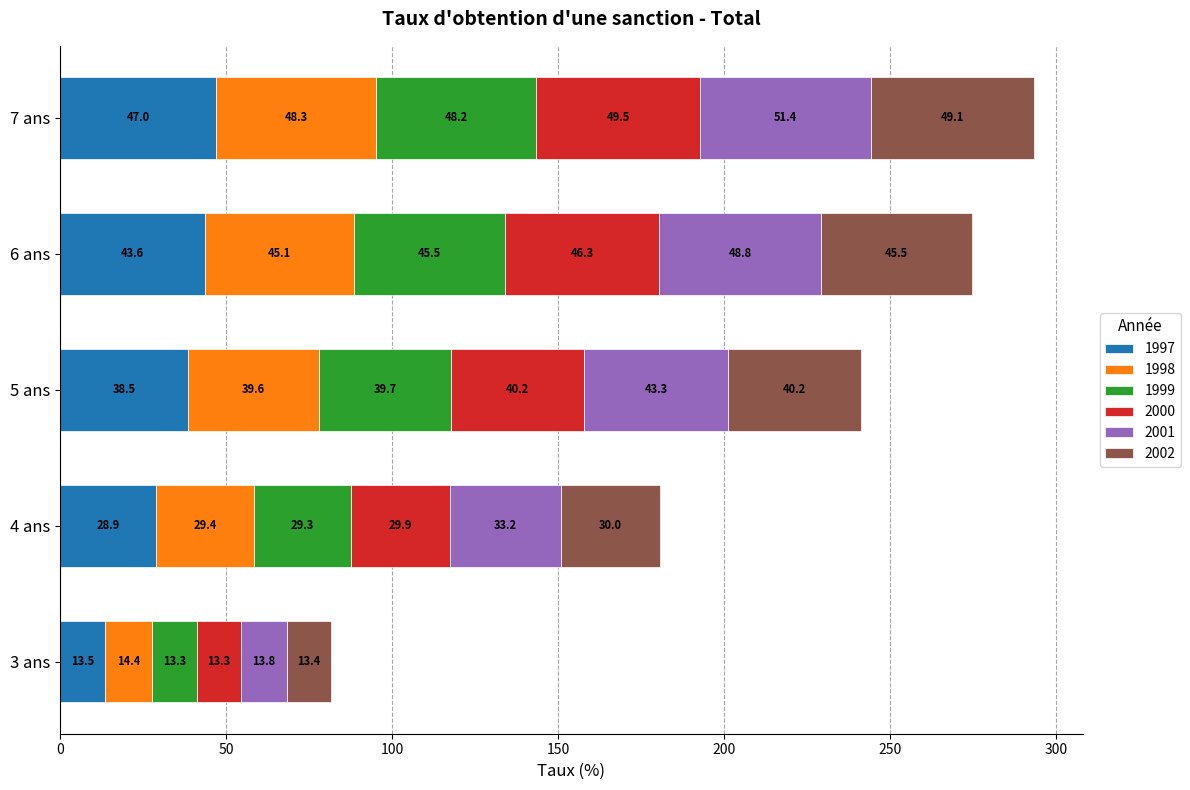

What is the difference between the 1997 values at 7 ans and 3 ans?

33.5